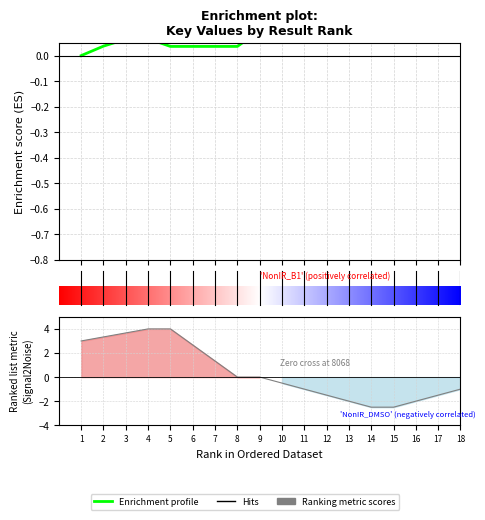

What is the sum of all values?

3.7